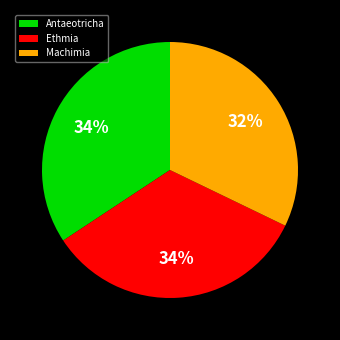

How many segments does this pie chart have?

3